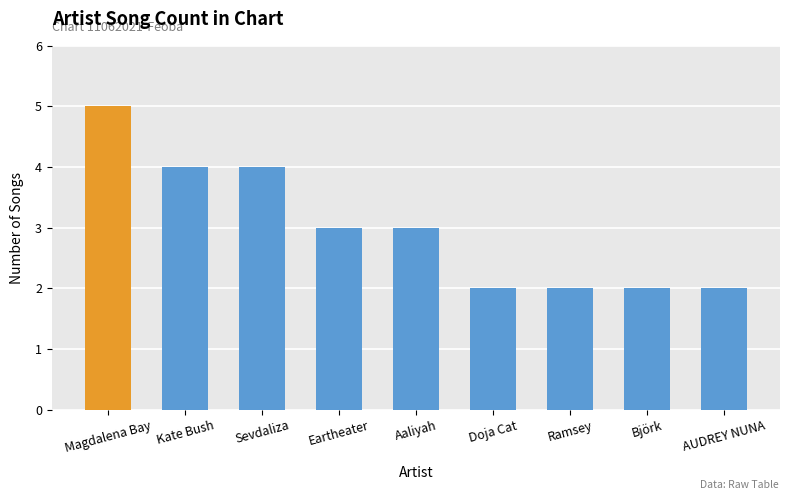

Reading left to right, list all the values displayed in this chart.

5	4	4	3	3	2	2	2	2